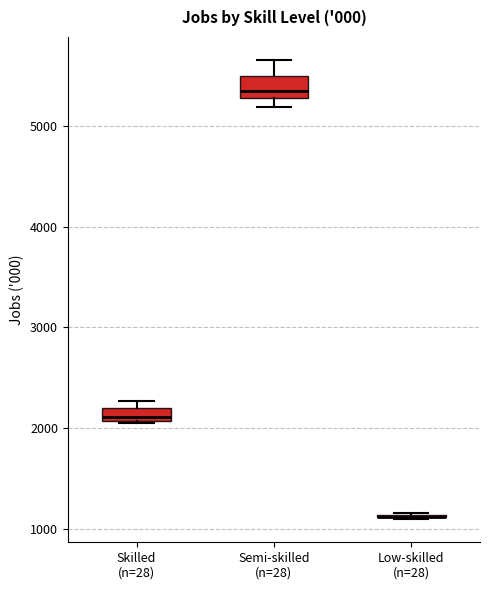

Where is the upper edge of the box for Skilled (n=28) on the y-axis? The values are not printed on the chart, so give them approximately, as read against the axis.

2200